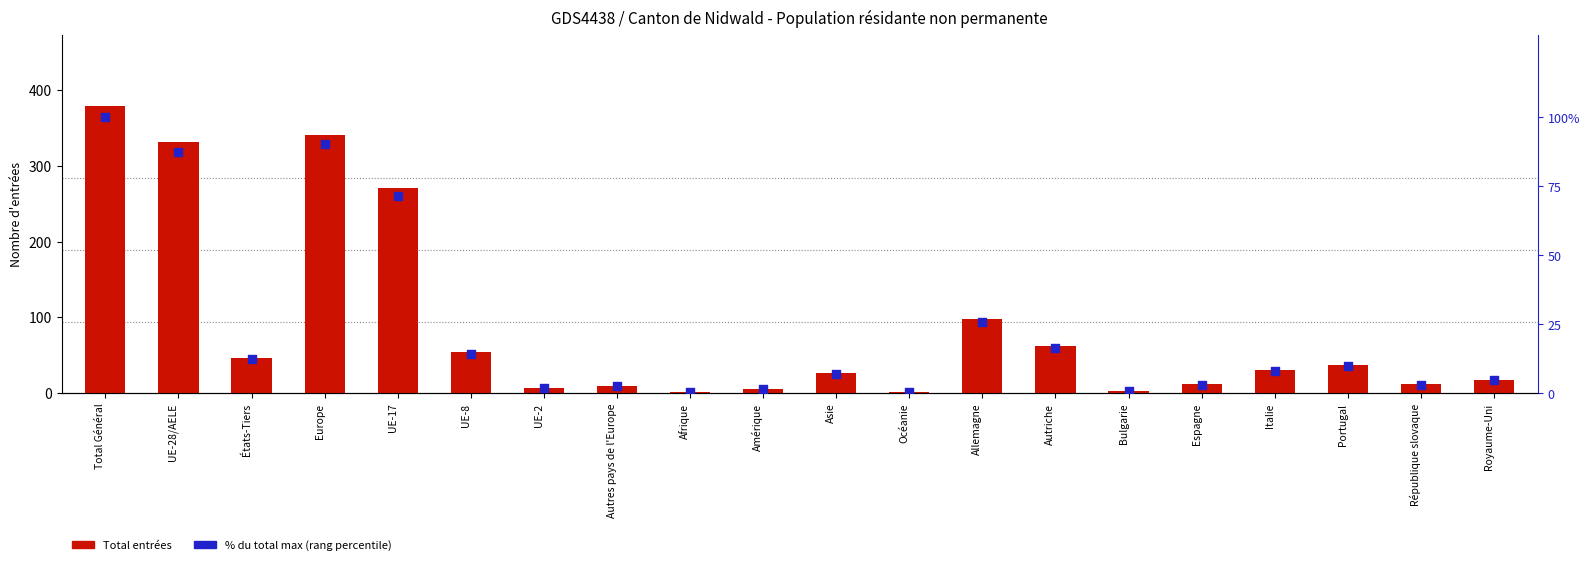

Which series has the largest total across all categories?

Total